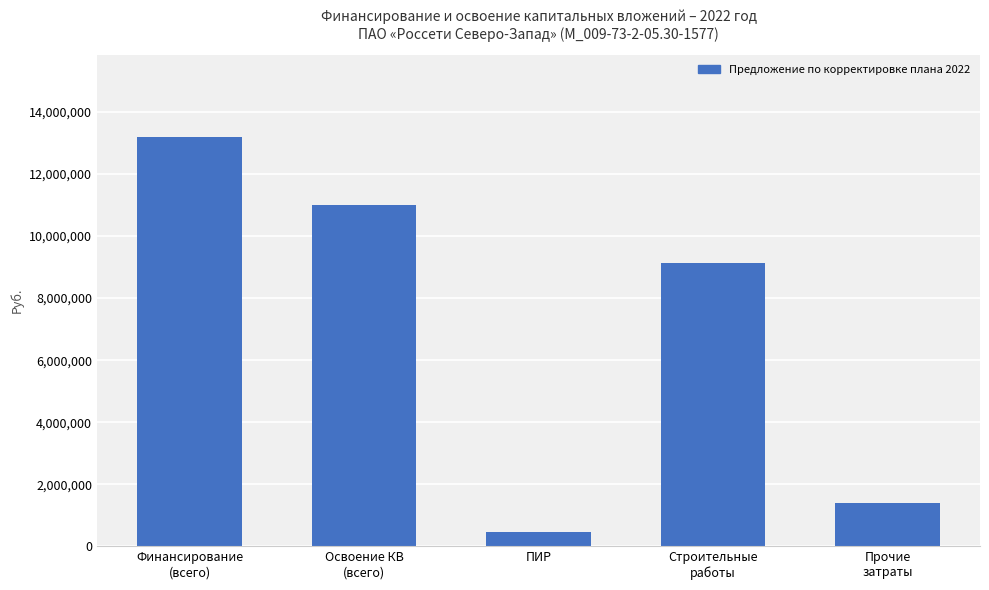

Where does the data first go above 9143048?

Финансирование
(всего)